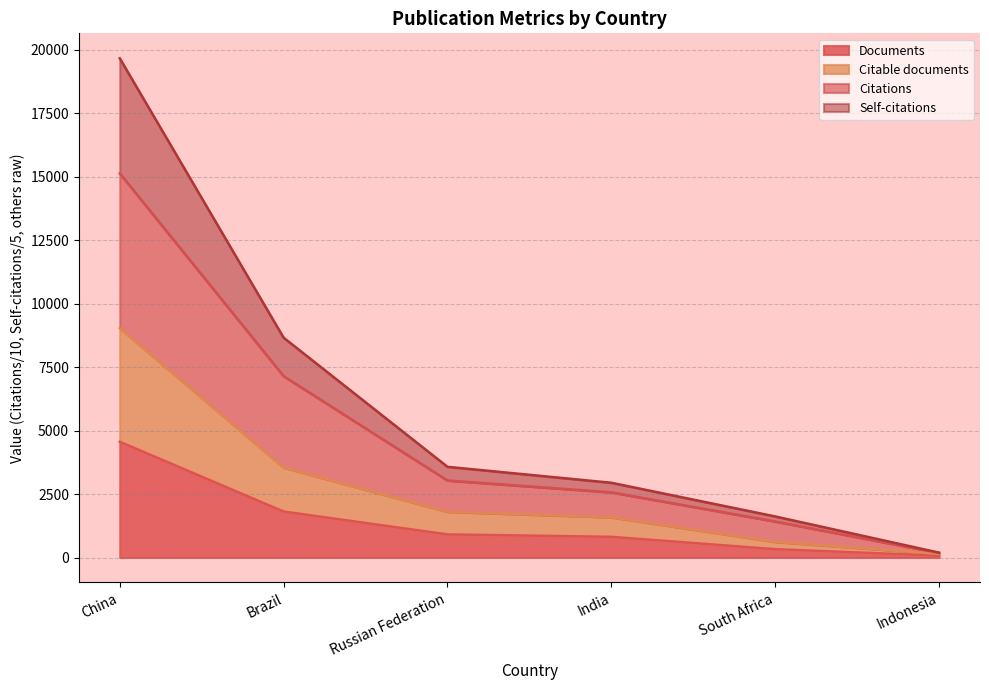

What is the label of the 2nd point from the right?

South Africa